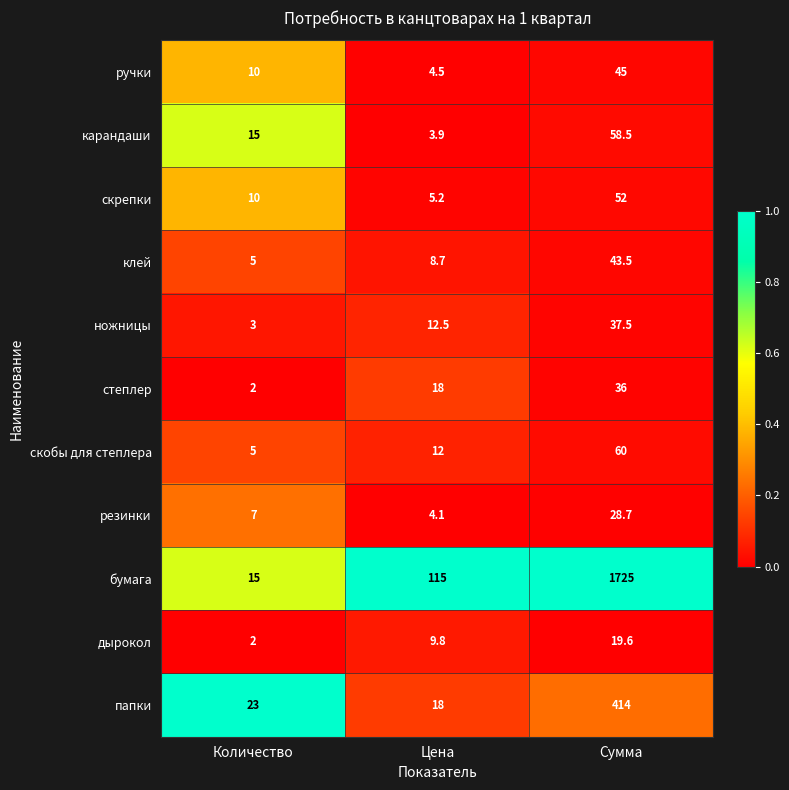

The value of резинки at Сумма is 28.7. True or false?

True